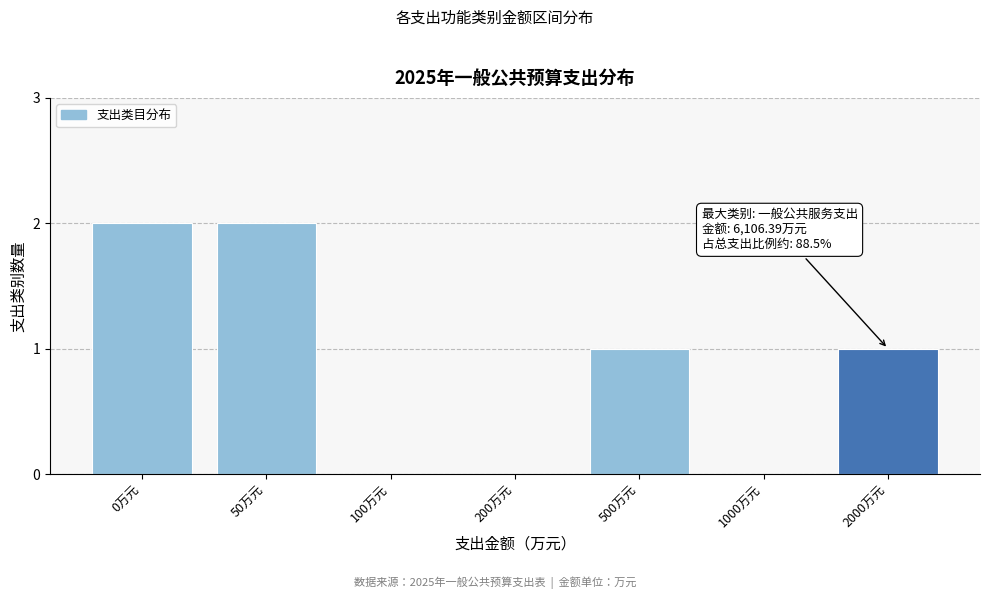

Reading left to right, transcribe all the data shown in this chart.

0万元=2	50万元=2	100万元=0	200万元=0	500万元=1	1000万元=0	2000万元=1